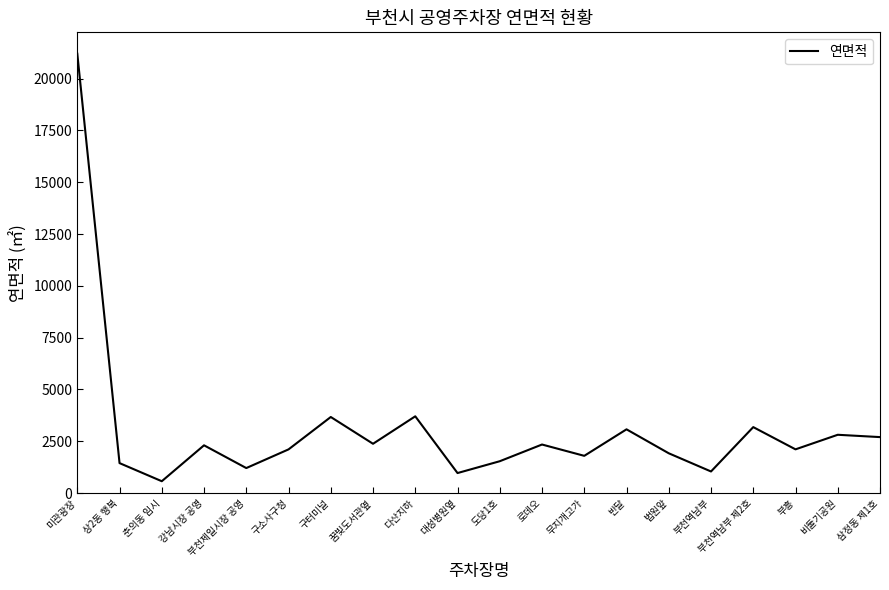

What is the approximate value at 삼정동 제1호, to the nearest 50?

2700